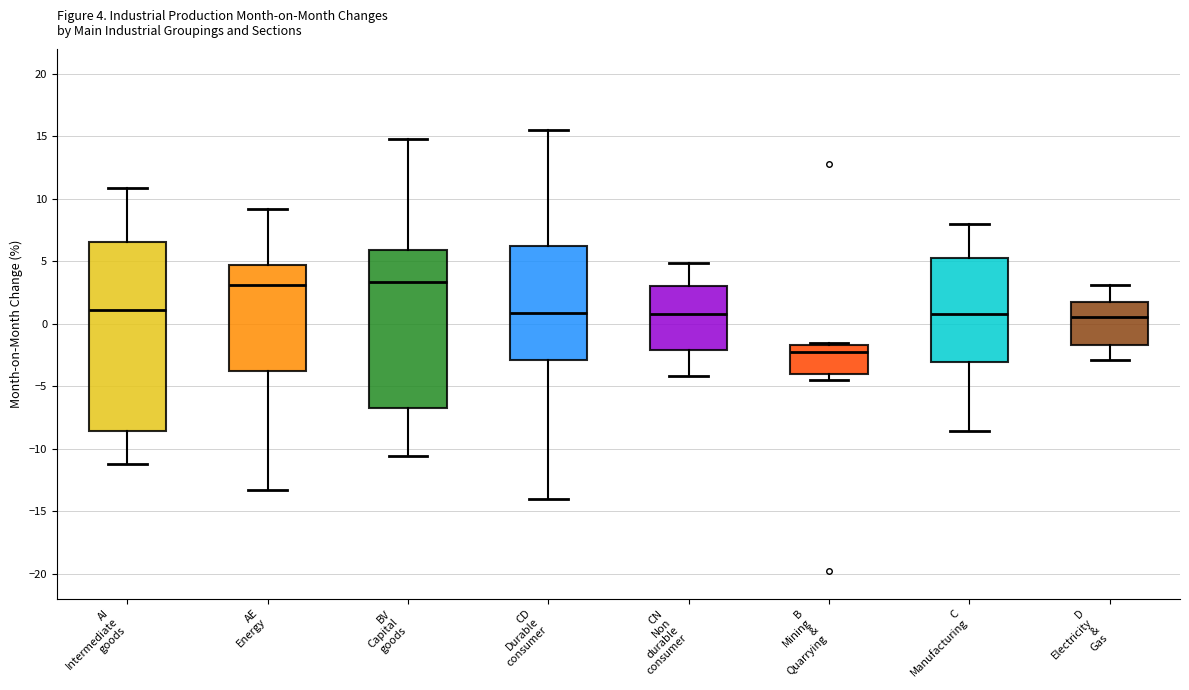

Comparing the boxes themselves (not the whiskers), which one is the tallest?

AI Intermediate goods